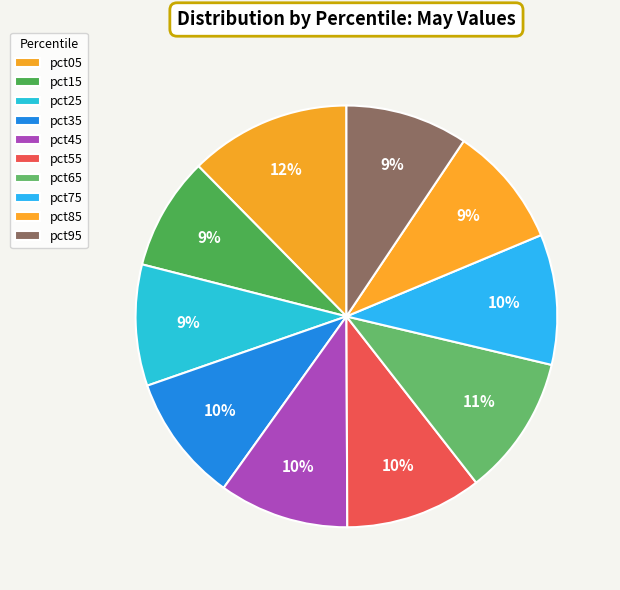

True or false: pct95 accounts for 24% of the total.

False